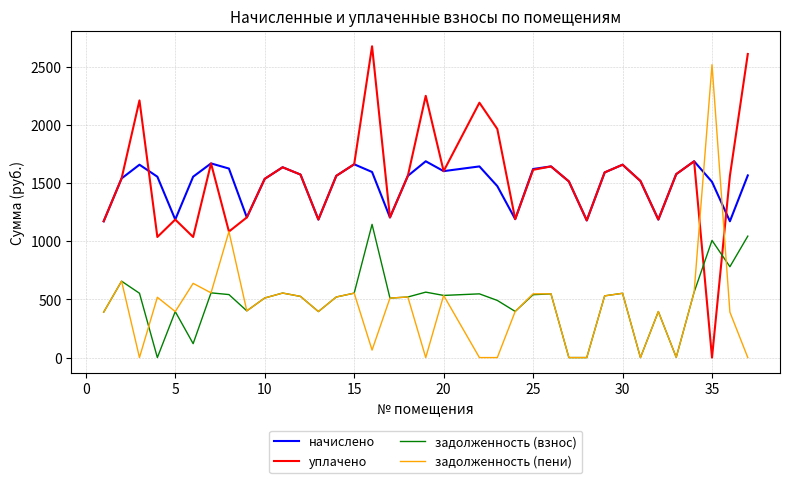

At how many categories does at least one series exceed 2150?

6